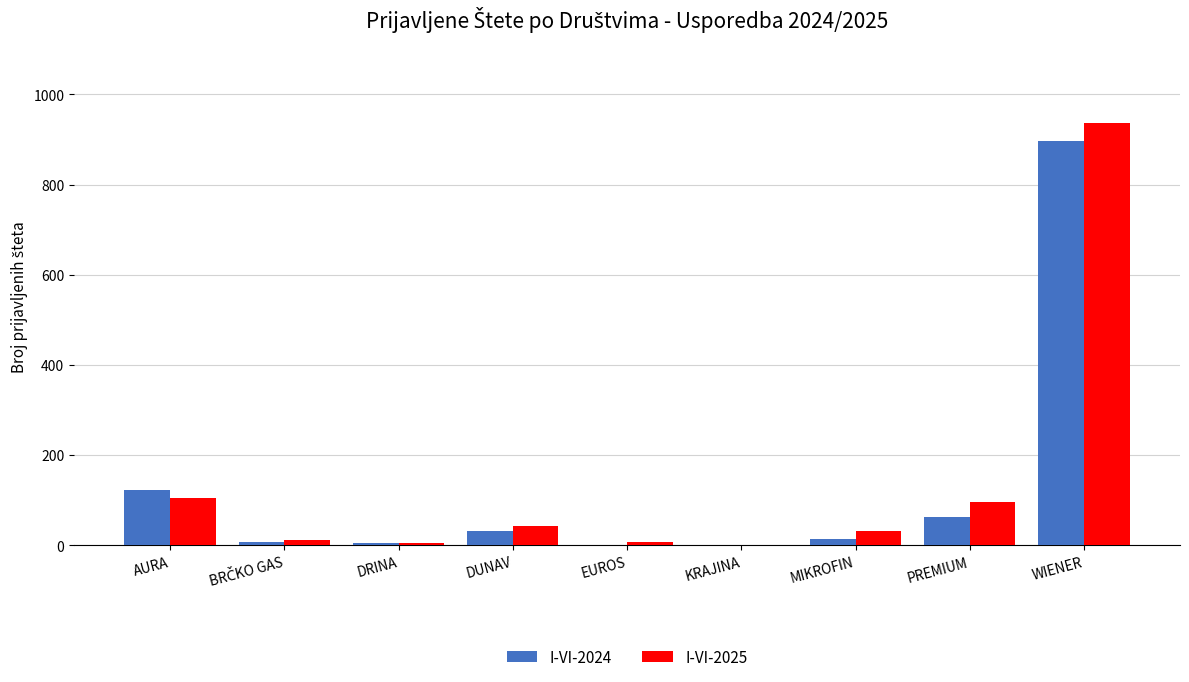

Count the number of data series in this chart.

2